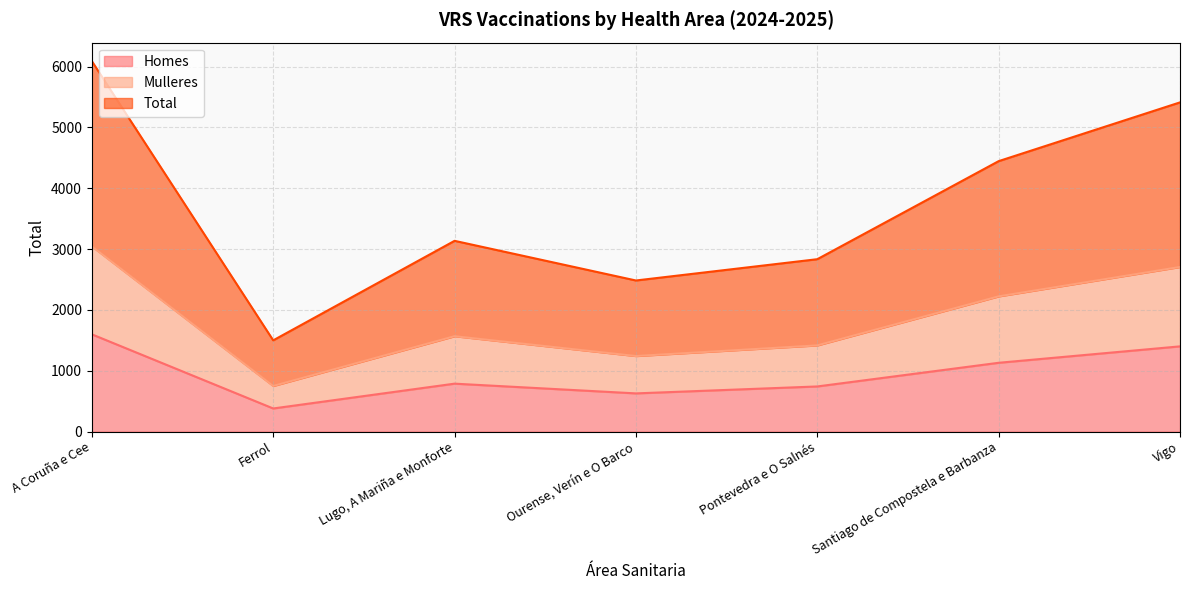

True or false: Total and Homes cross at least once.

False